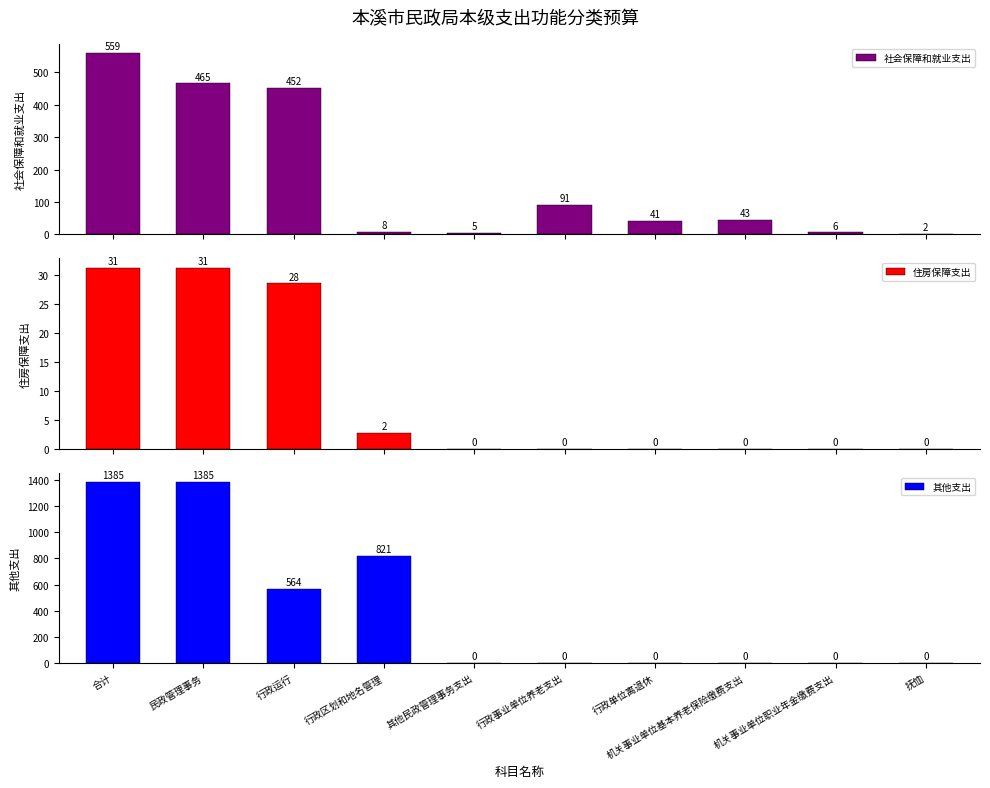

Which series has the largest total across all categories?

其他支出